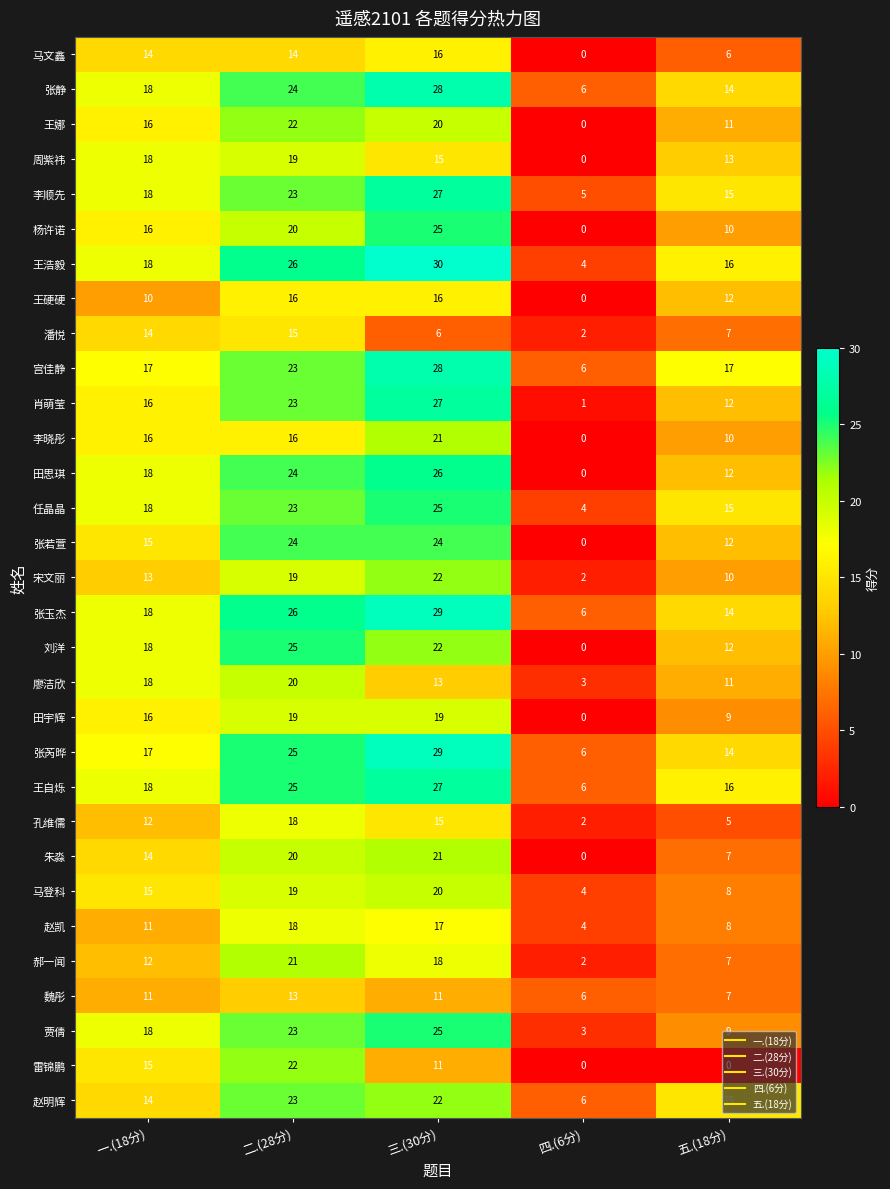

What is the approximate value of 马文鑫 at 三.(30分)?

16